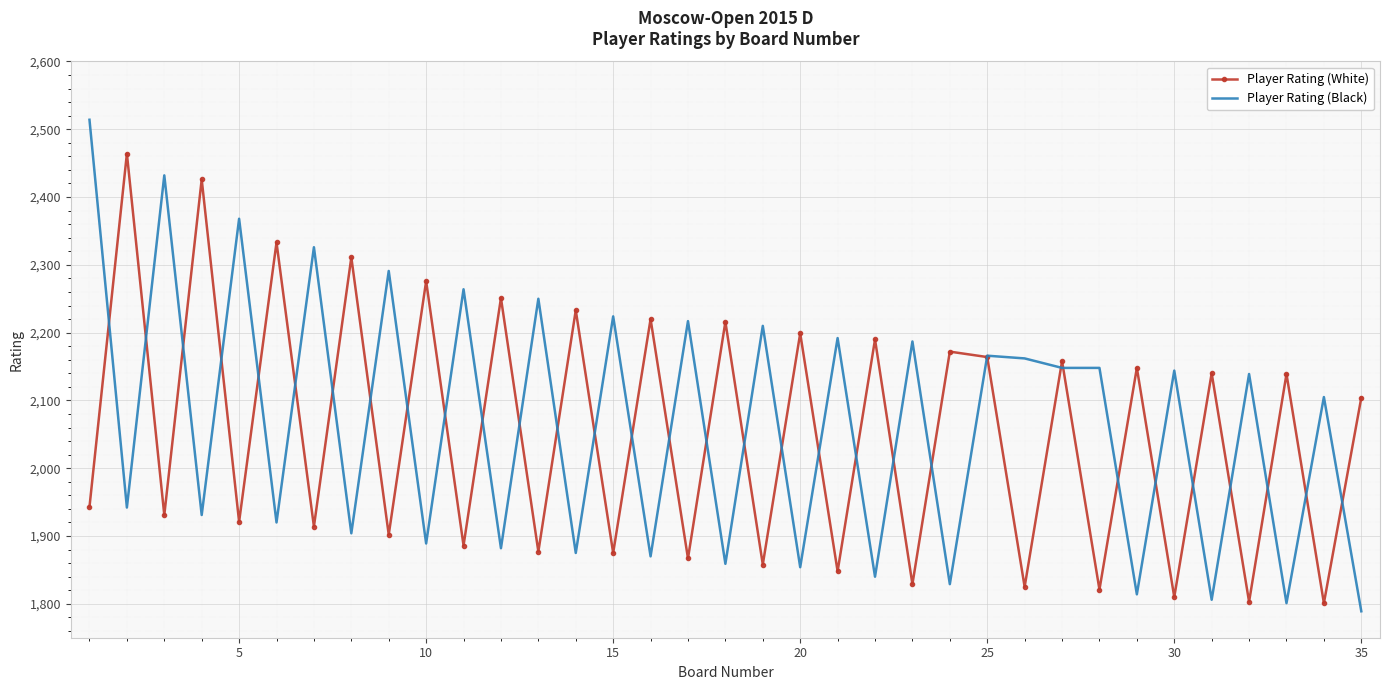

What is the highest value of the Player Rating (Black) series?

2514